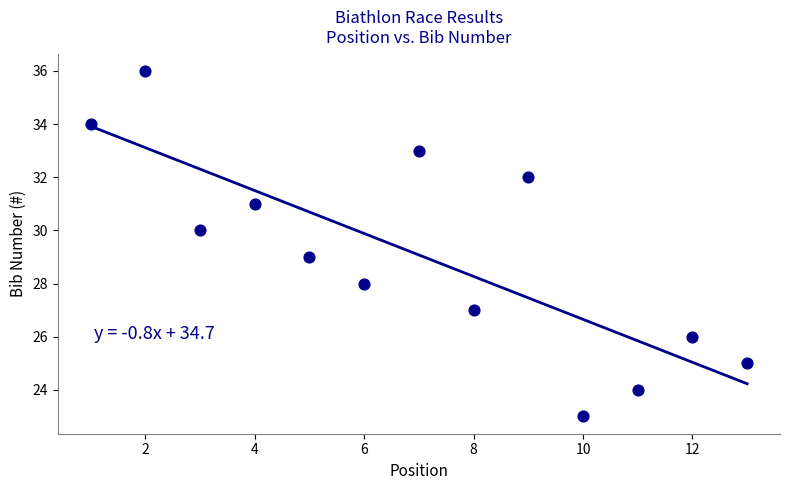

What is the range of X values (max minus min)?

12